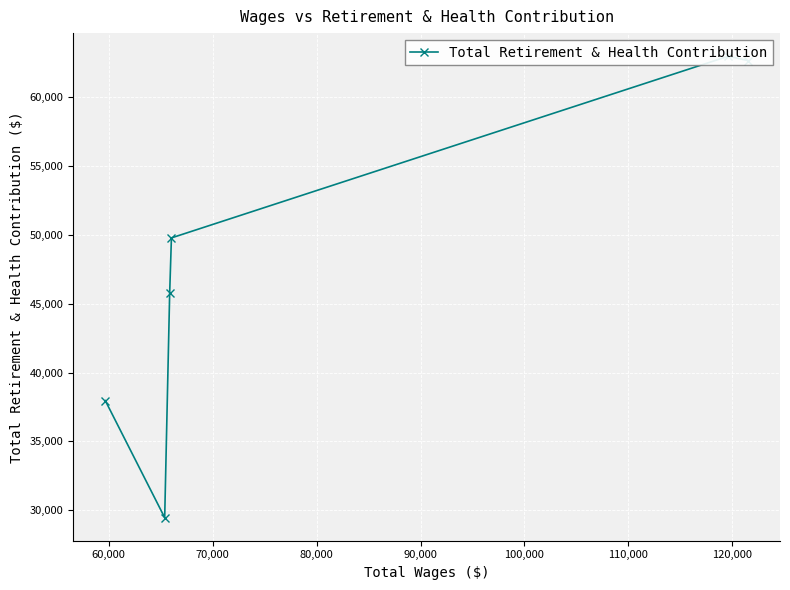

What is the greatest value displayed?

62958